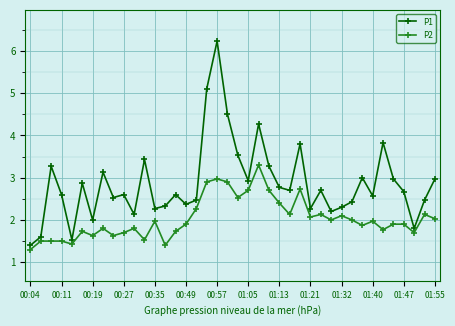

What is the difference between the maximum and second lowest values in the P2 series?

1.9